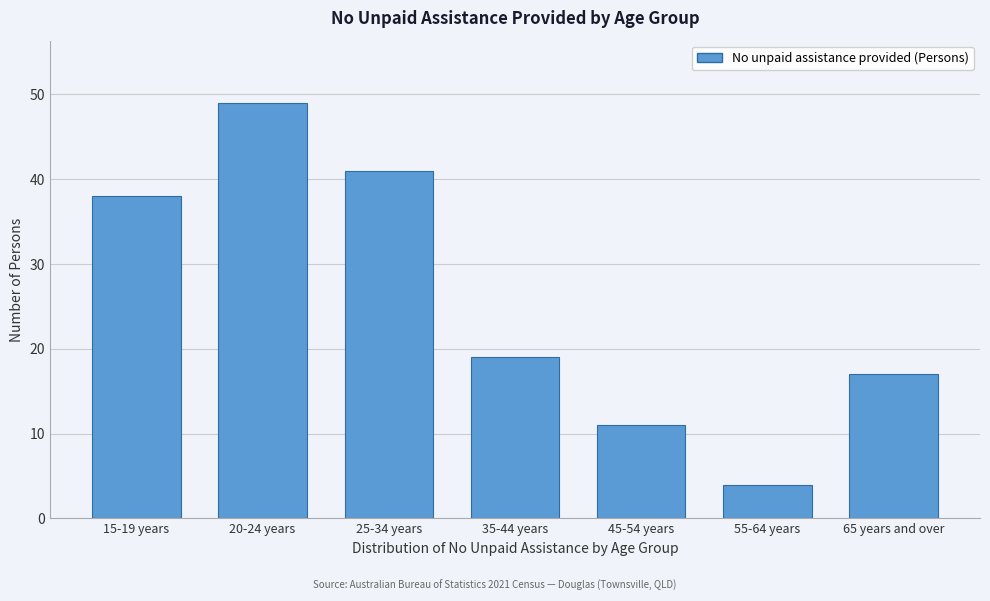

Reading left to right, extract all data points from this chart.

38	49	41	19	11	4	17